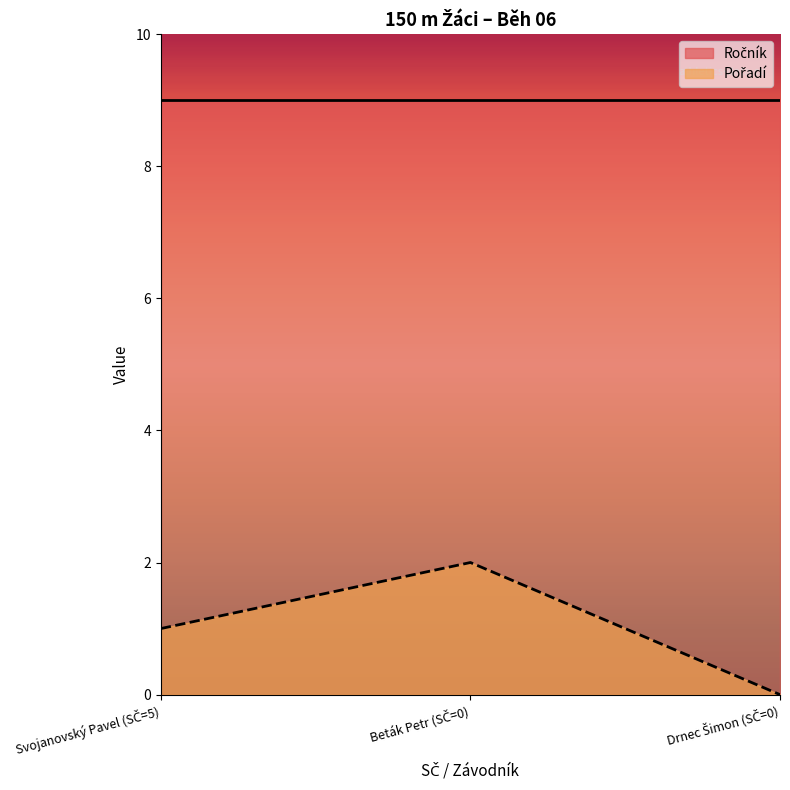

What is the greatest value displayed?

9